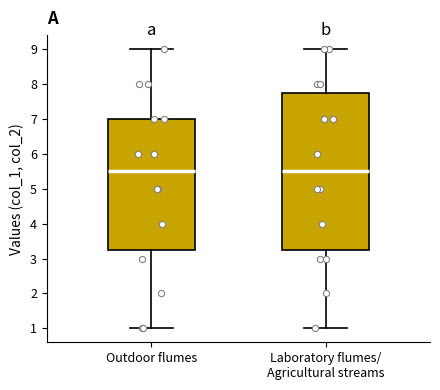

Where is the lower edge of the box for Laboratory flumes/ Agricultural streams on the y-axis? The values are not printed on the chart, so give them approximately, as read against the axis.

3.3